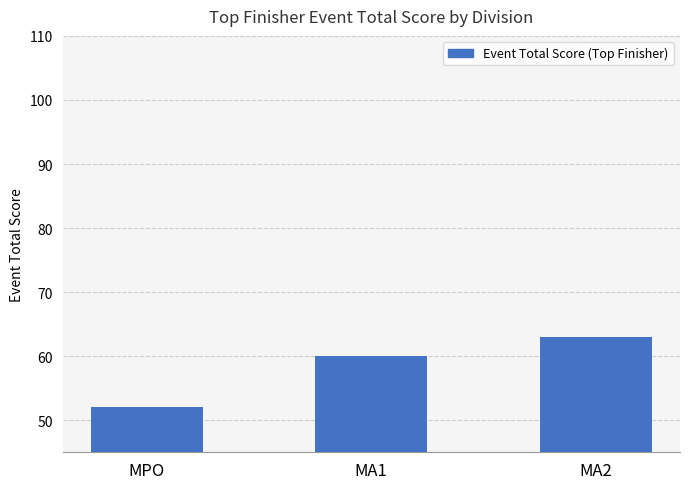

Approximately how many times larger is the value at MA2 compared to MPO?

1.2